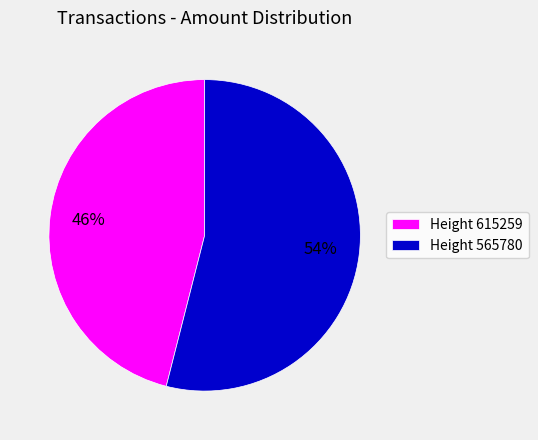

To the nearest percent, what percentage of the pie is Height 615259?

46%